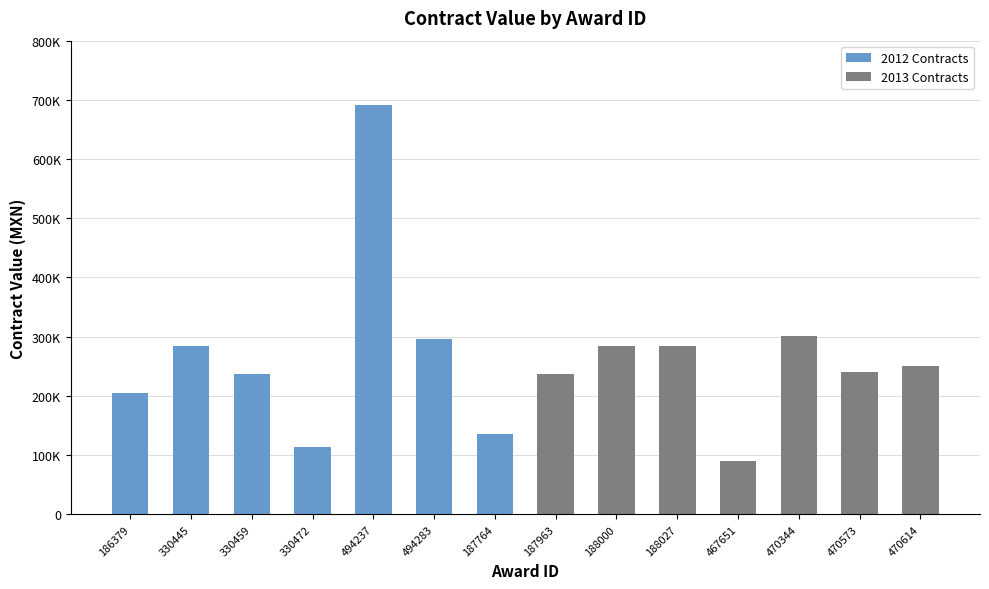

Reading left to right, extract all data points from this chart.

205512.0	283500.0	237600.0	113400.0	692049.8	295735.0	135744.0	237600.0	284100.0	284100.0	90260.0	302000.0	240795.0	250180.0